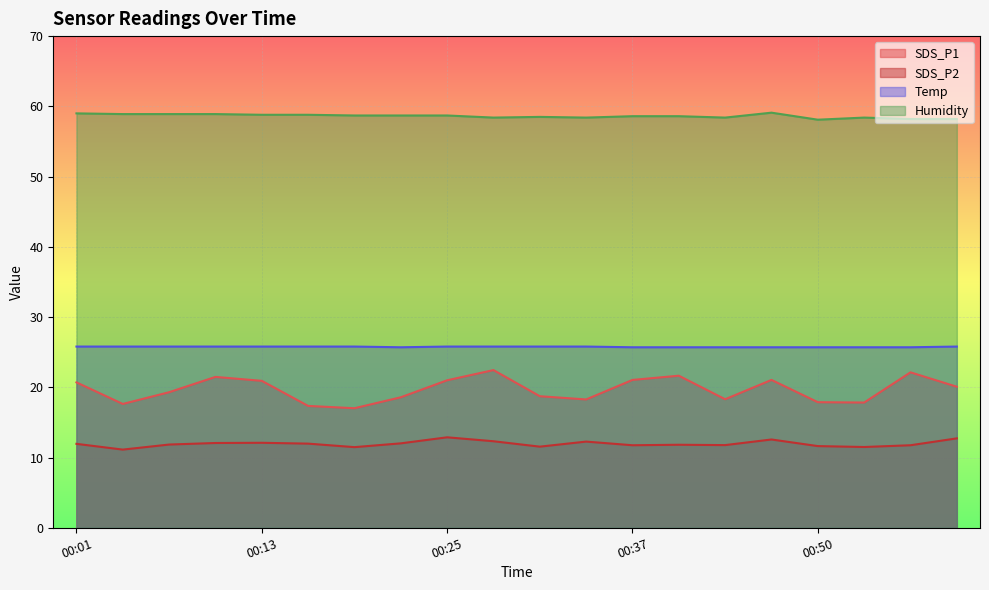

Rank the categories by SDS_P1 value from lowest to highest.

00:19, 00:16, 00:04, 00:53, 00:50, 00:34, 00:44, 00:22, 00:31, 00:07, 00:59, 00:01, 00:13, 00:25, 00:37, 00:47, 00:10, 00:40, 00:56, 00:28